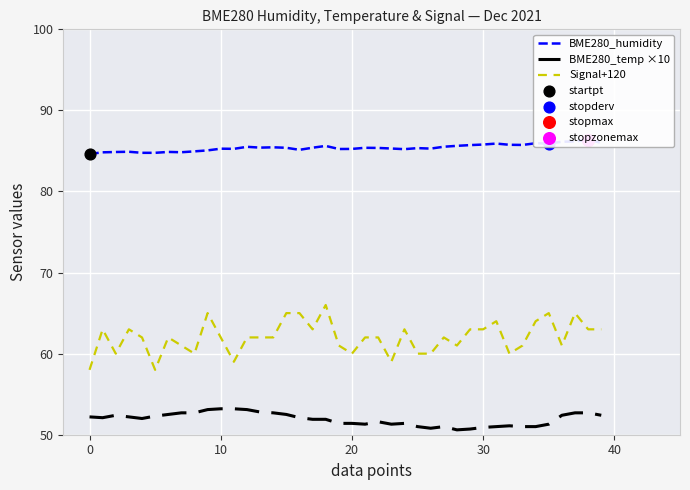

Which series has the largest Y range (max minus min)?

Signal+120